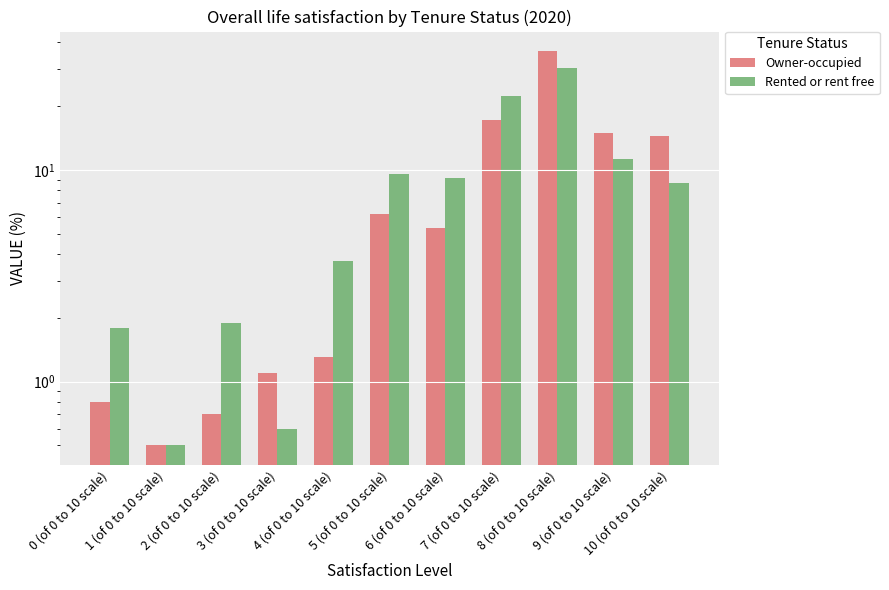

How many bars are there in total?

22